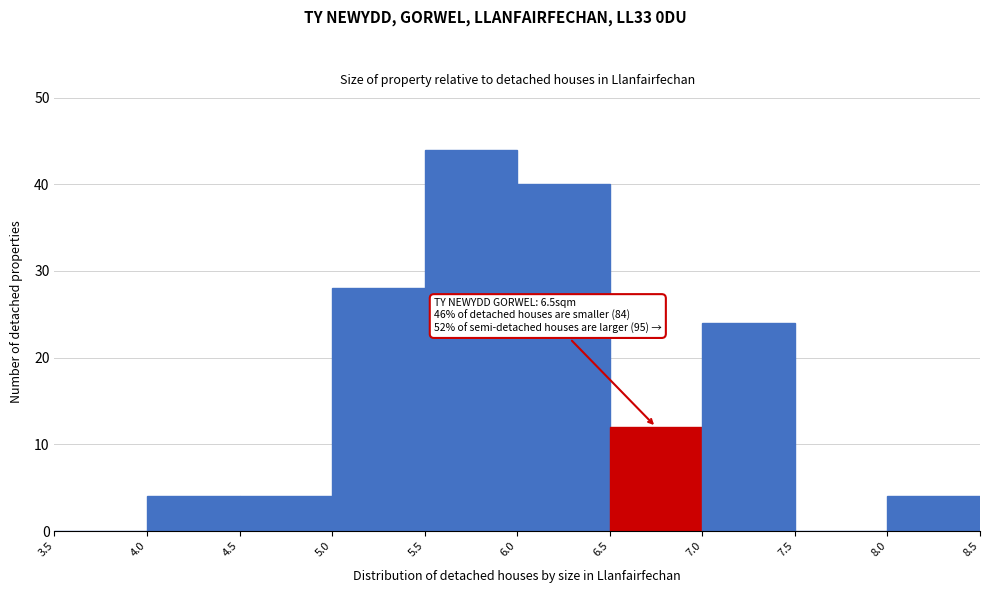

Over which range of the x-axis is the bar tallest?

5.5 to 6.0